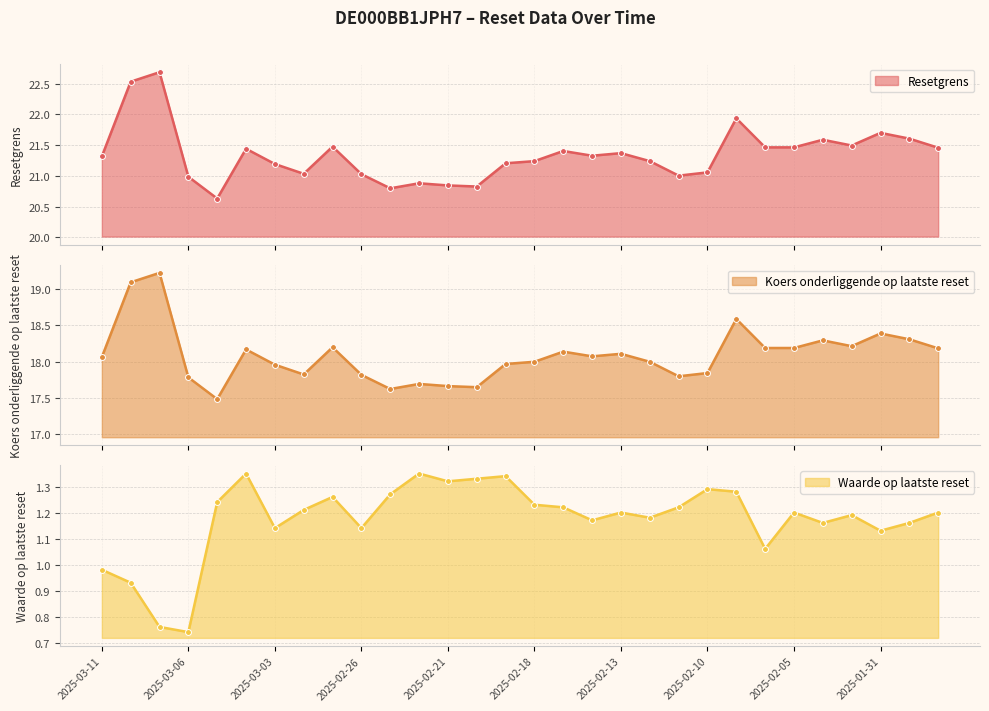

Which series reaches the maximum Y coordinate?

Resetgrens